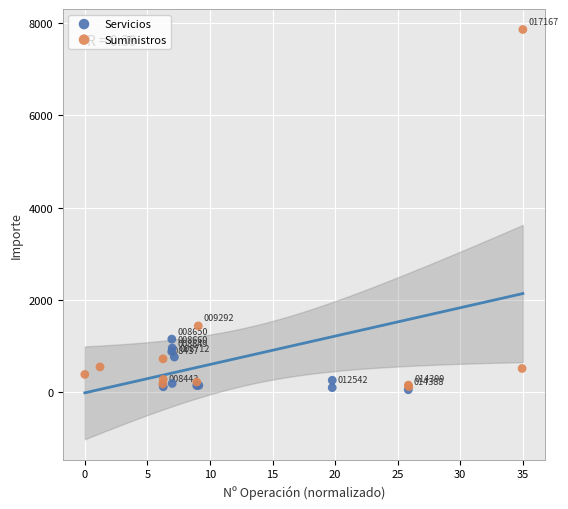

Which series has the widest spread of Y values?

Suministros